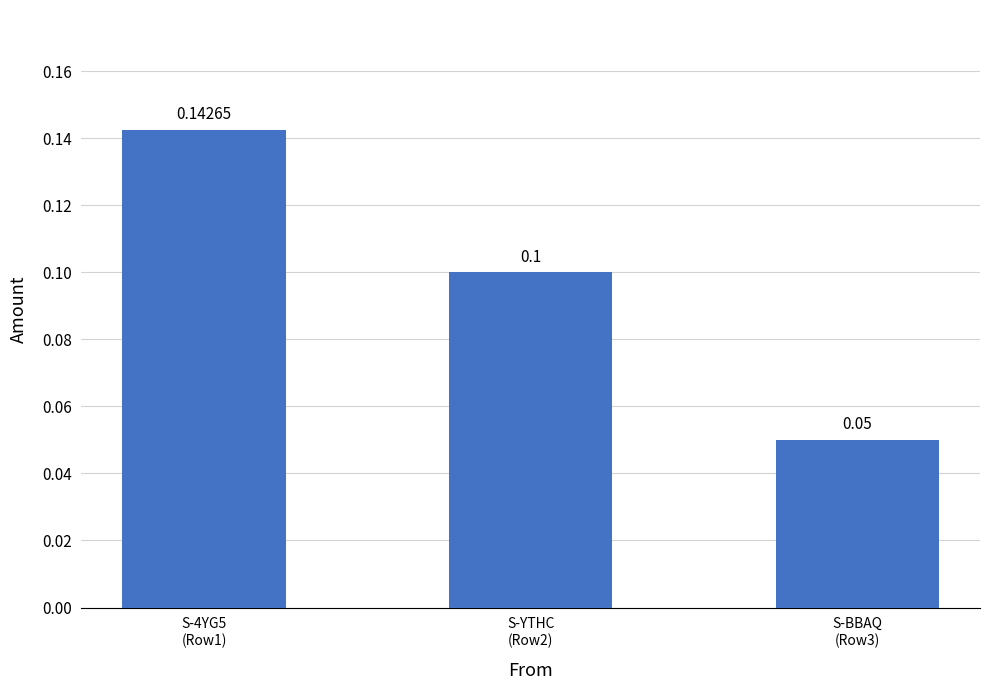

How many series are shown in this chart?

1